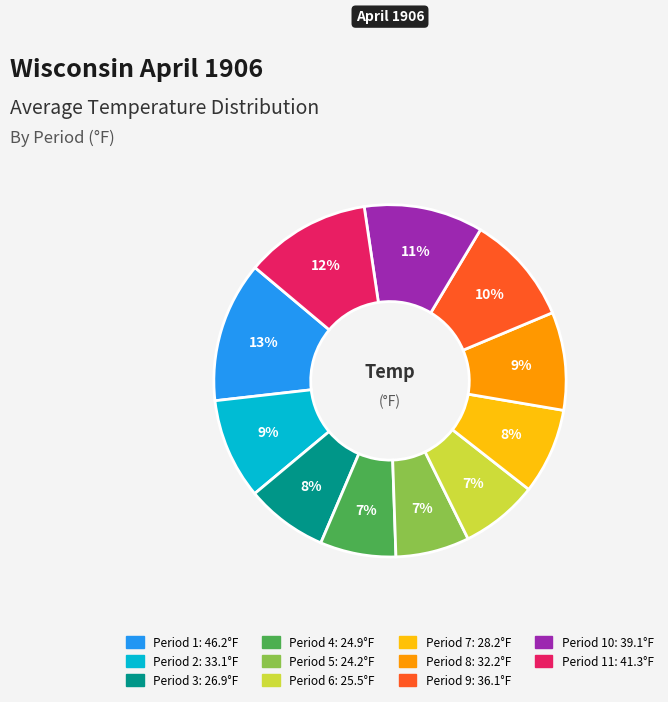

How many segments does this pie chart have?

11